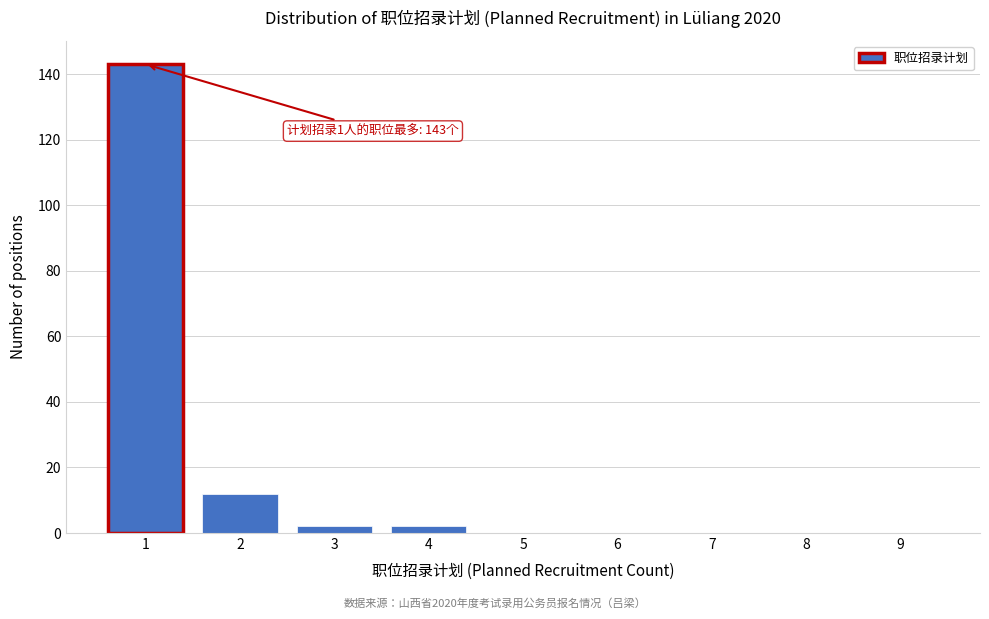

Reading right to left, transcribe all the data shown in this chart.

9=0	8=0	7=0	6=0	5=0	4=2	3=2	2=12	1=143